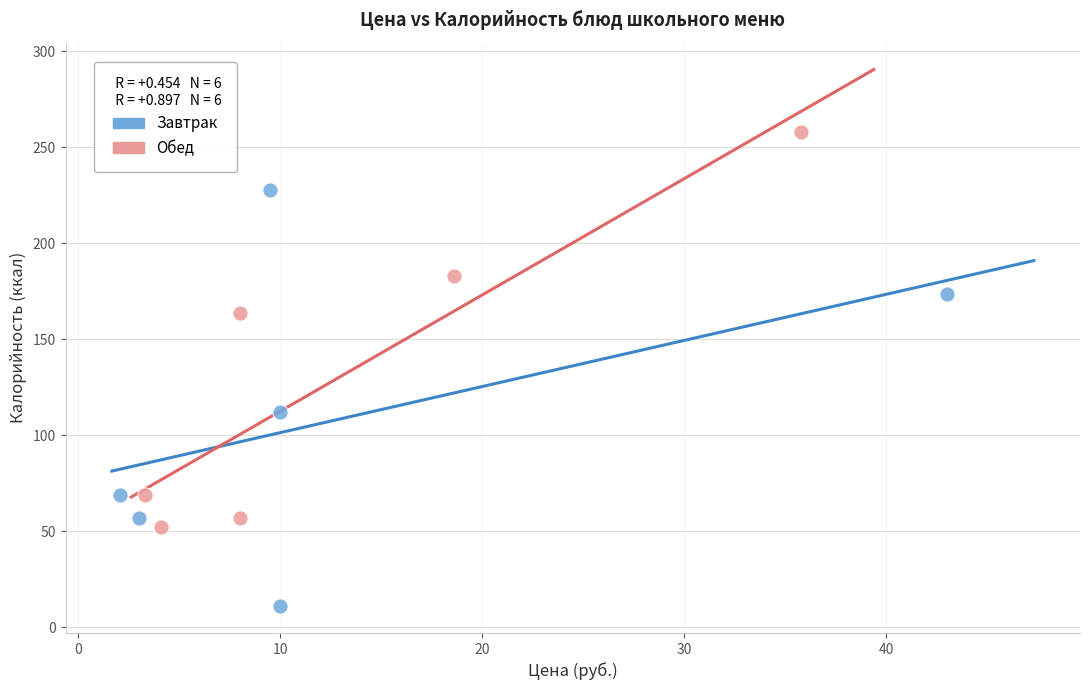

Which series contains the lowest Y value?

Завтрак